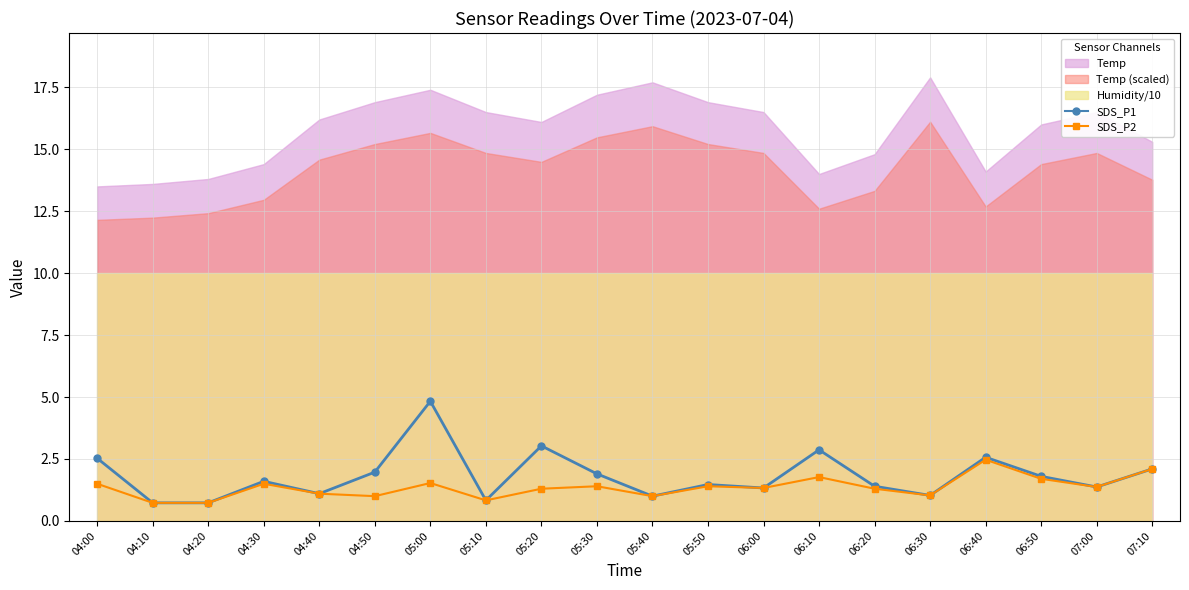

How many data points in SDS_P2 are above 1?

15